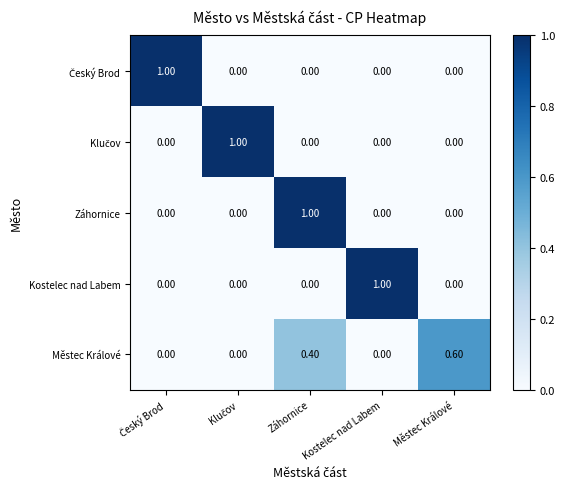

At how many categories does at least one series exceed 0?

5